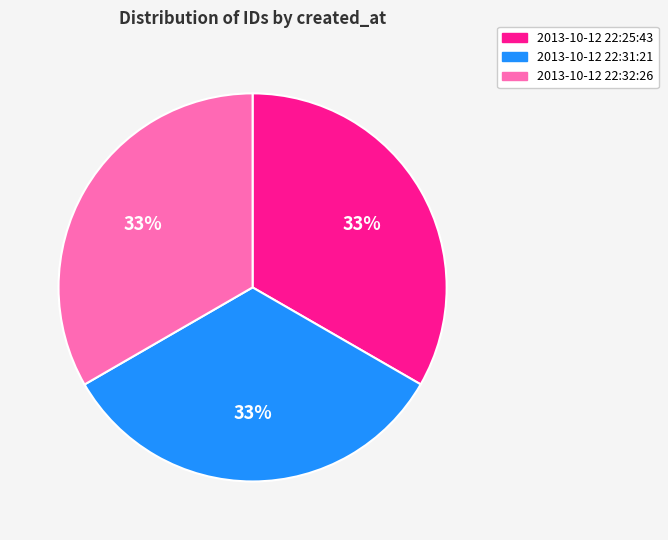

Combined, do 2013-10-12 22:32:26 and 2013-10-12 22:31:21 account for over 50%?

Yes